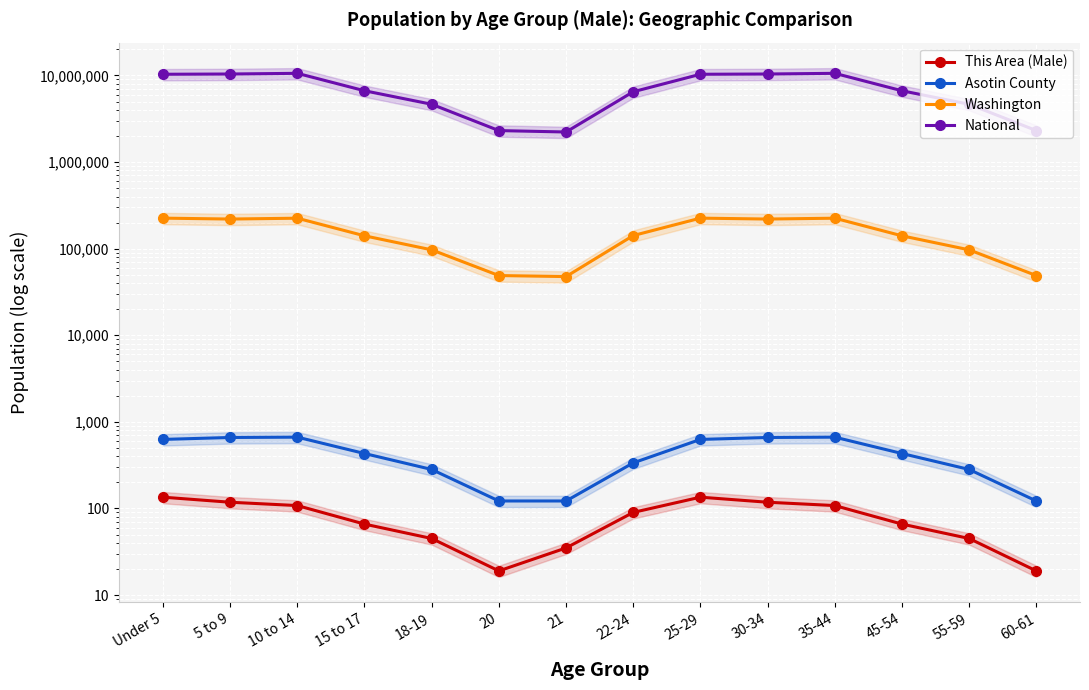

Is the value of Asotin County at 20 greater than the value of This Area (Male) at 15 to 17?

Yes